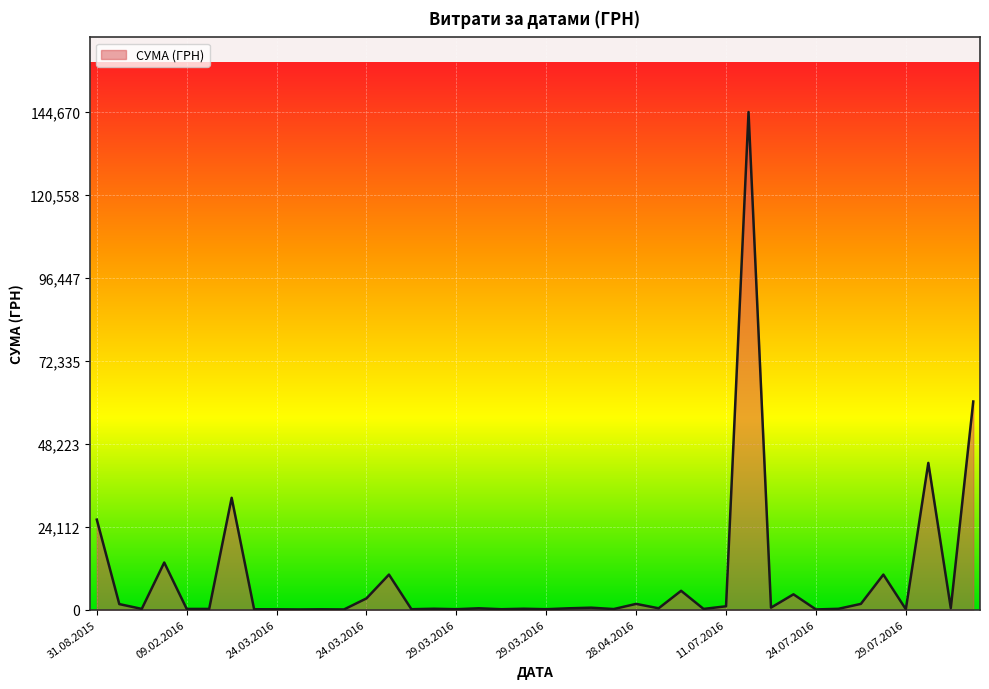

What is the average value?

9110.1